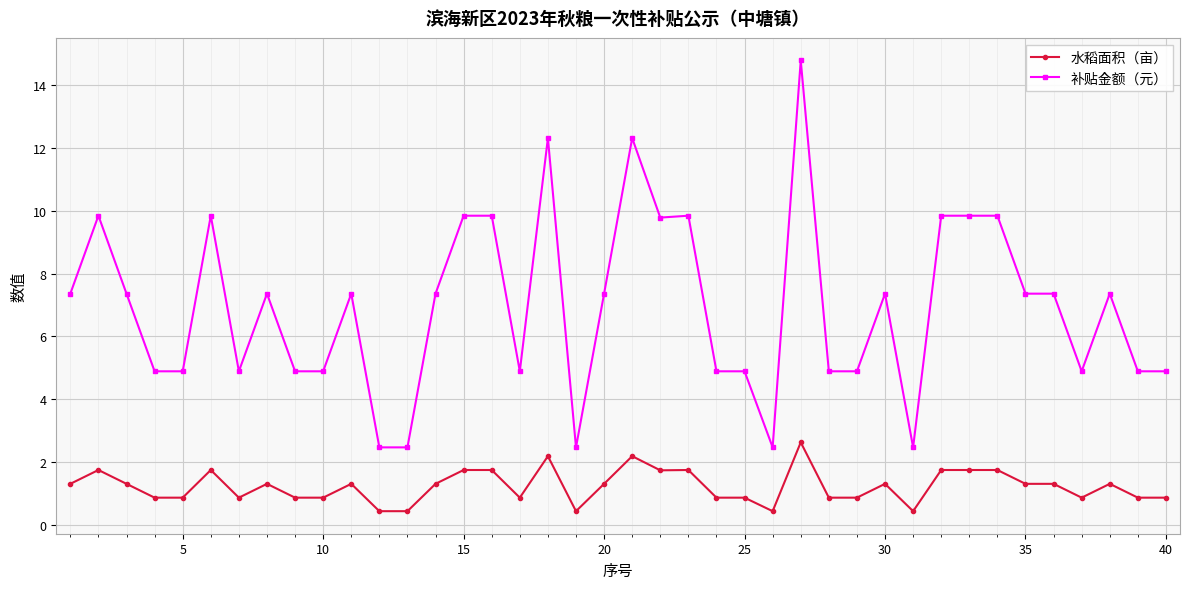

How many lines are shown in the chart?

2